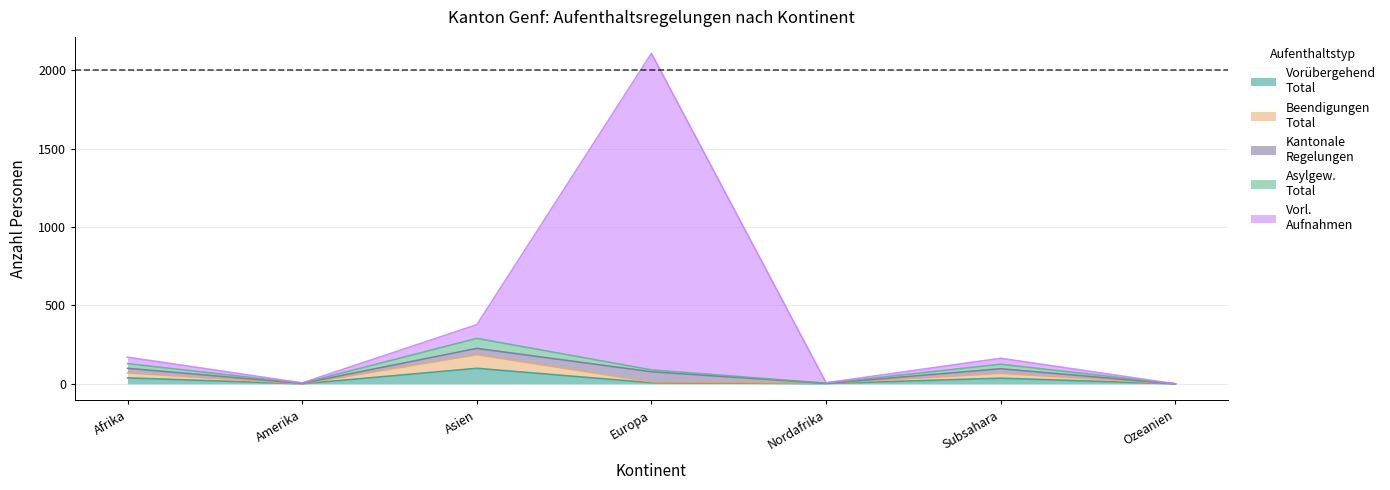

At which label does Kantonale_Regelungen reach its minimum?

Amerika